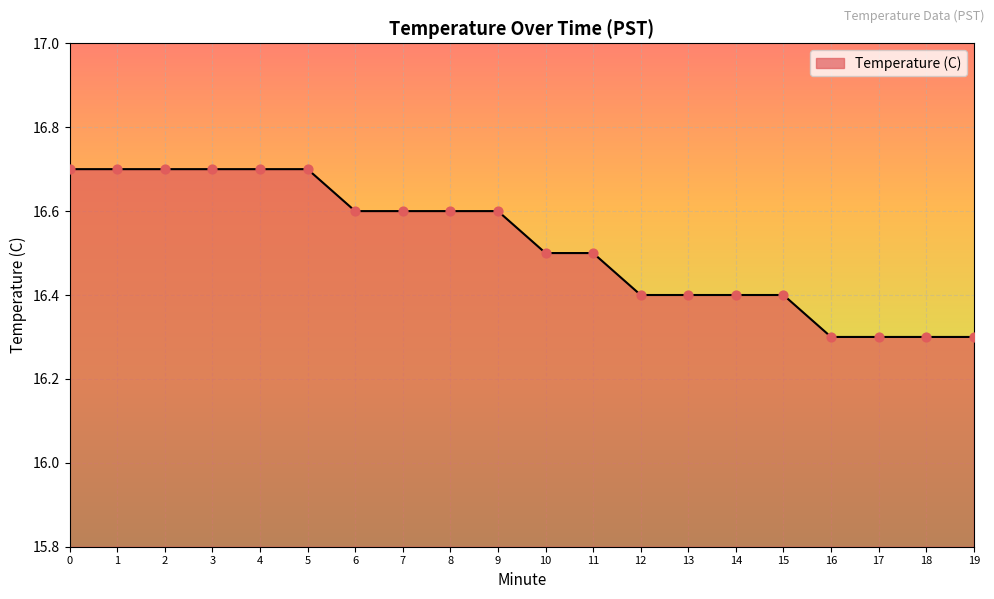

Approximately how many times larger is the value at 8 compared to 15?

1.0